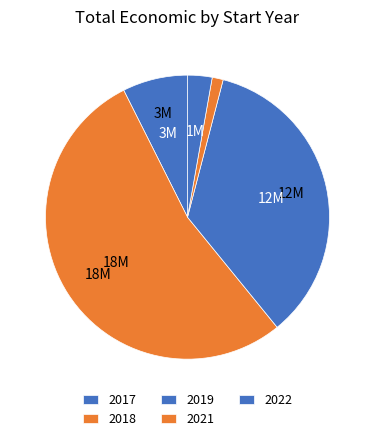

The 2019 slice represents 1% of the pie. True or false?

False